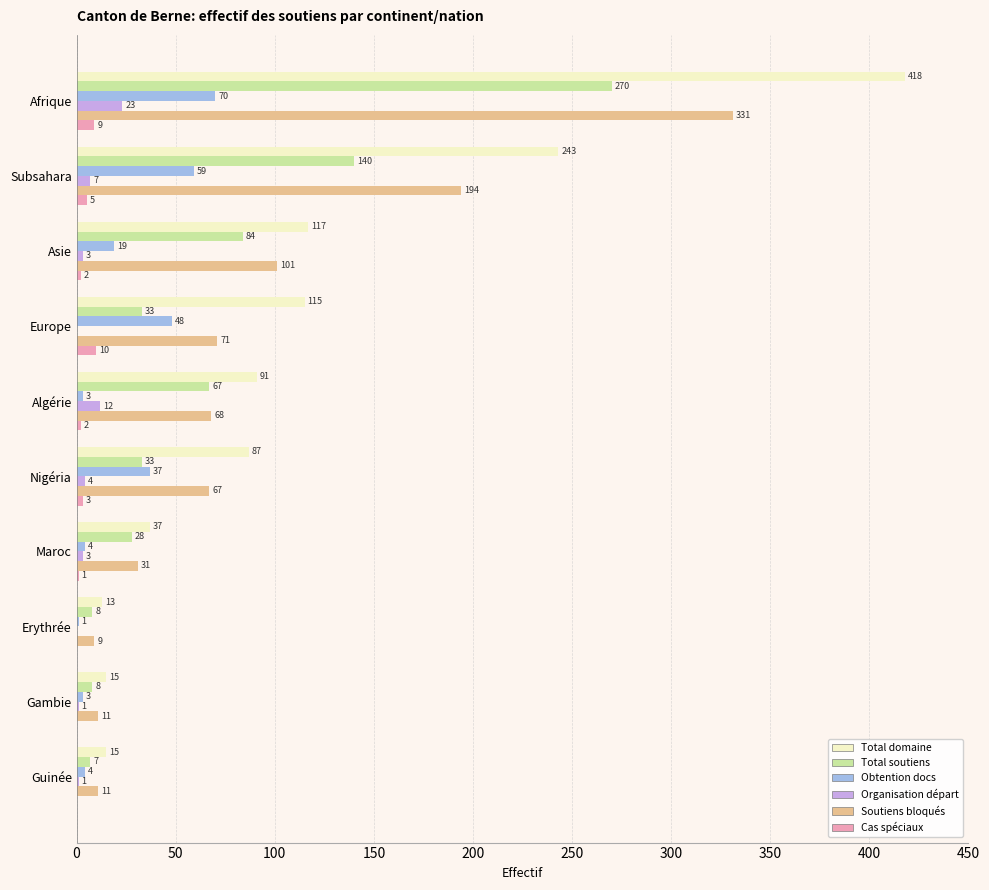

Is it true that Total soutiens equals 196 at Subsahara?

False